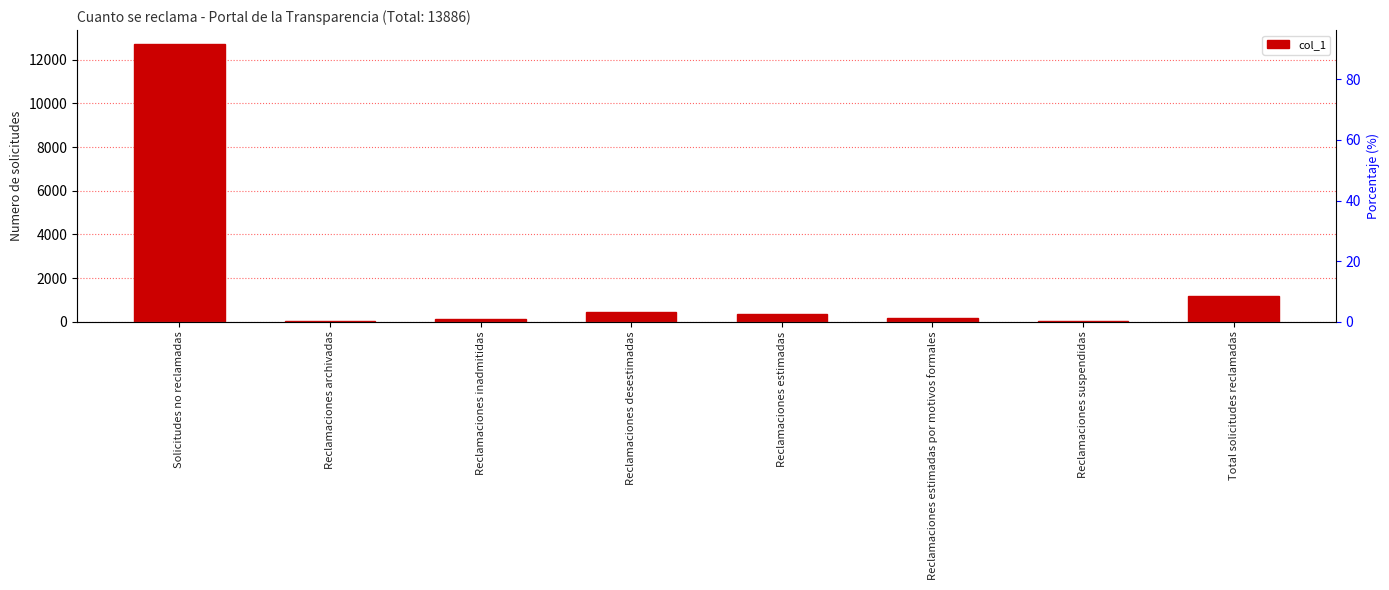

Reading left to right, extract all data points from this chart.

Solicitudes no reclamadas=12727	Reclamaciones archivadas=36	Reclamaciones inadmitidas=107	Reclamaciones desestimadas=464	Reclamaciones estimadas=378	Reclamaciones estimadas por motivos formales=154	Reclamaciones suspendidas=20	Total solicitudes reclamadas=1159